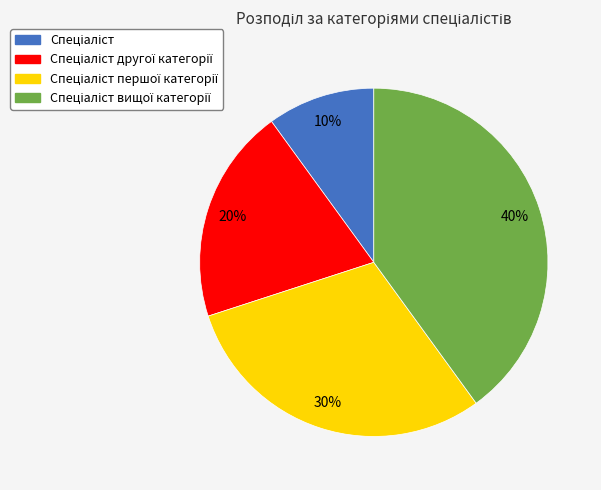

Is there a majority slice in this chart?

No